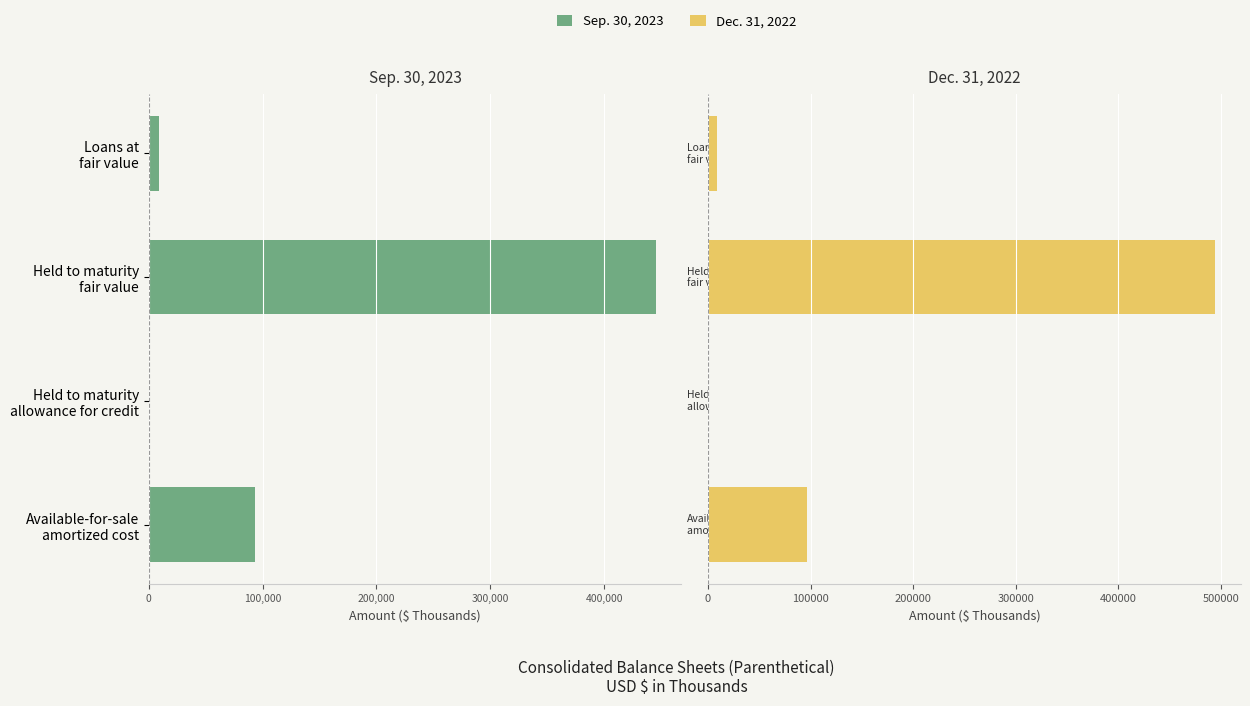

Rank the series at Loans at fair value from highest to lowest value.

Dec. 31, 2022, Sep. 30, 2023